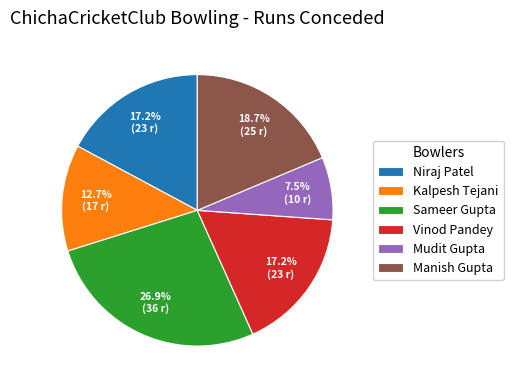

True or false: Vinod Pandey accounts for 17% of the total.

True